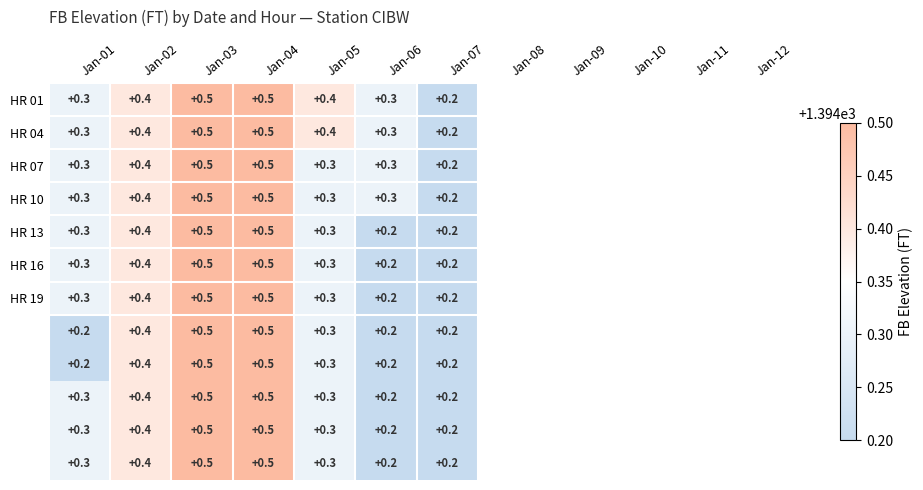

What is the maximum value shown in the chart?

0.5